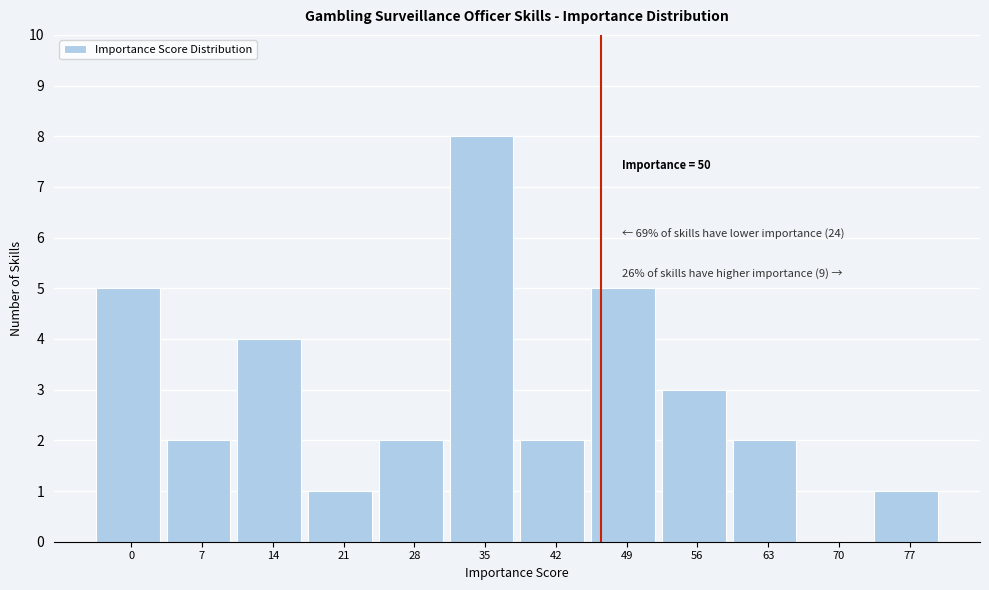

Reading left to right, list all the values displayed in this chart.

0=5	7=2	14=4	21=1	28=2	35=8	42=2	49=5	56=3	63=2	70=0	77=1